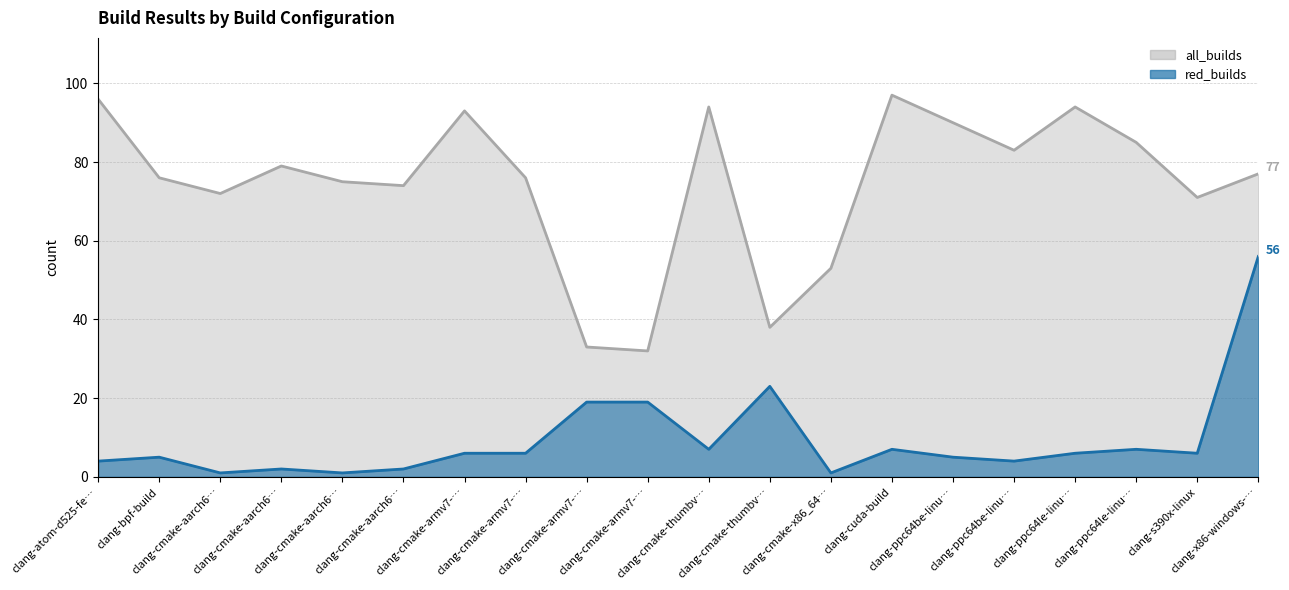

What is the label of the 18th point from the left?

clang-ppc64le-linu…